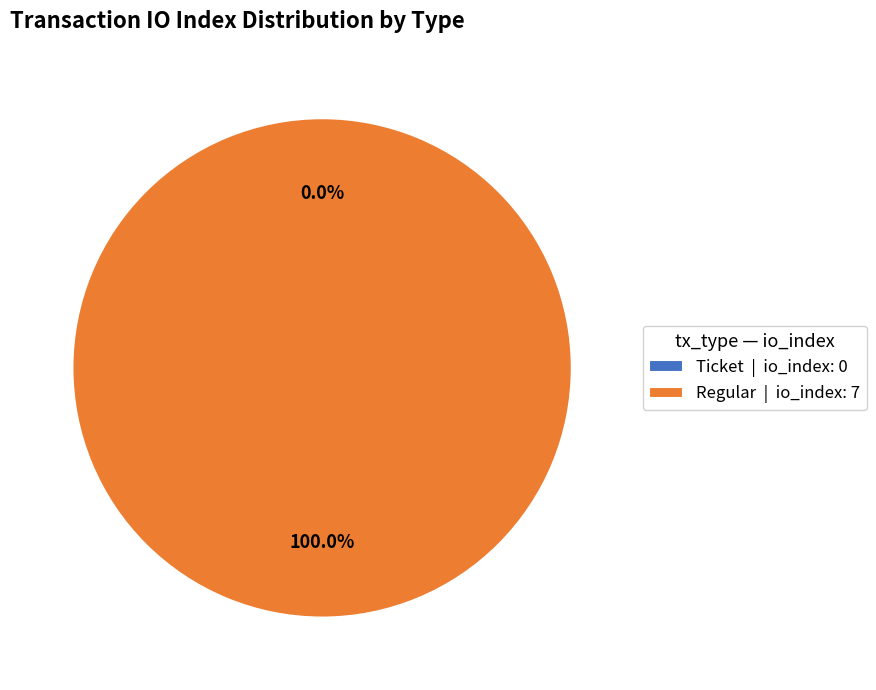

To the nearest percent, what is the average slice percentage?

50%